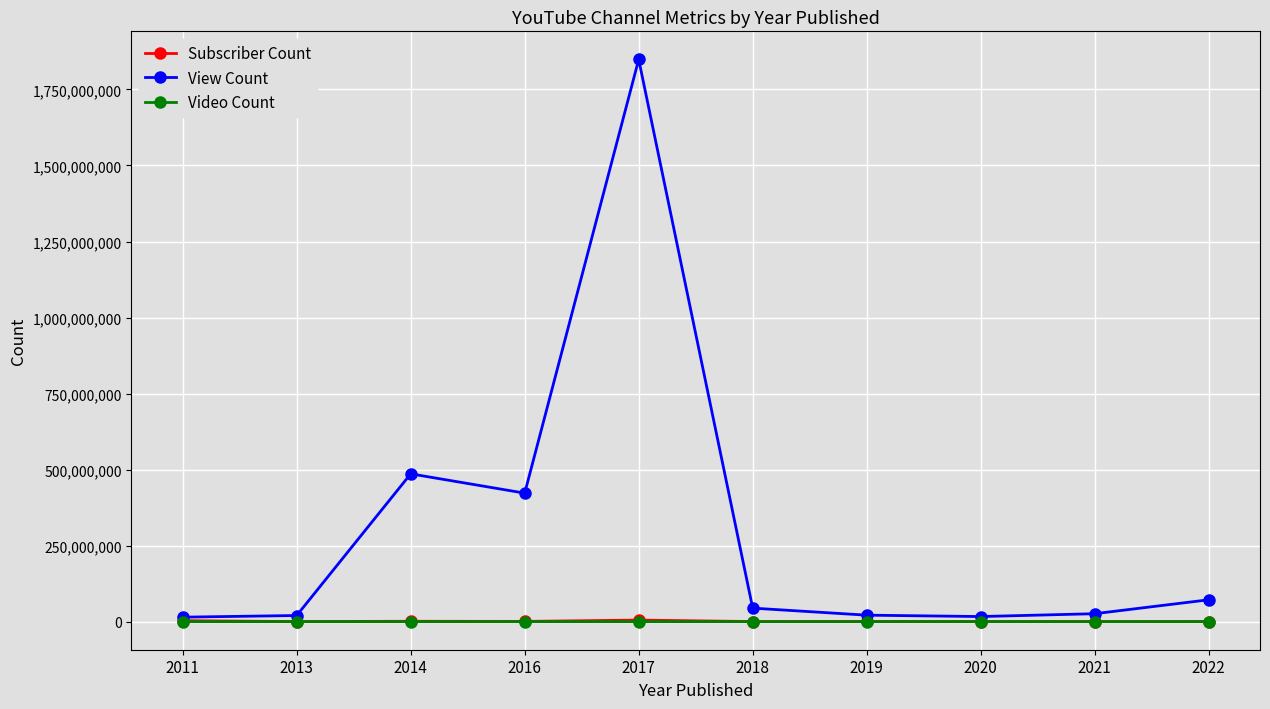

What is the greatest value displayed?

1848778661